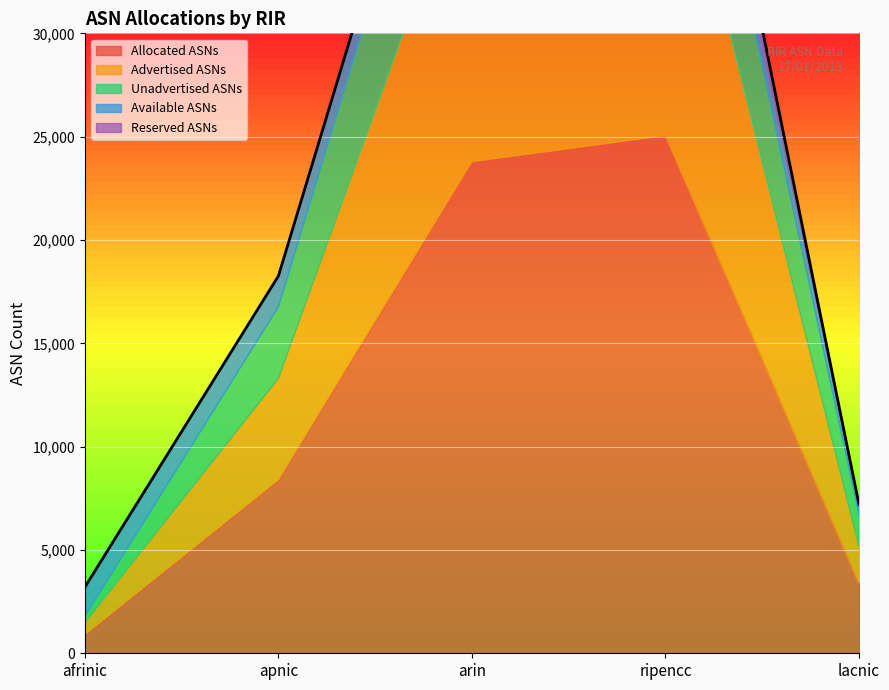

List the series in order of their peak value, highest first.

Allocated ASNs, Advertised ASNs, Unadvertised ASNs, Available ASNs, Reserved ASNs